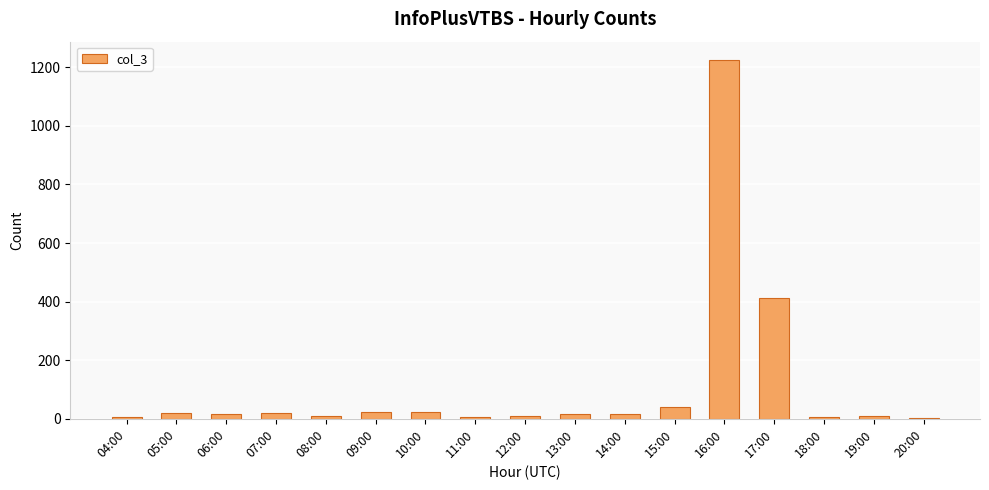

At which label is the value closest to 614?

17:00